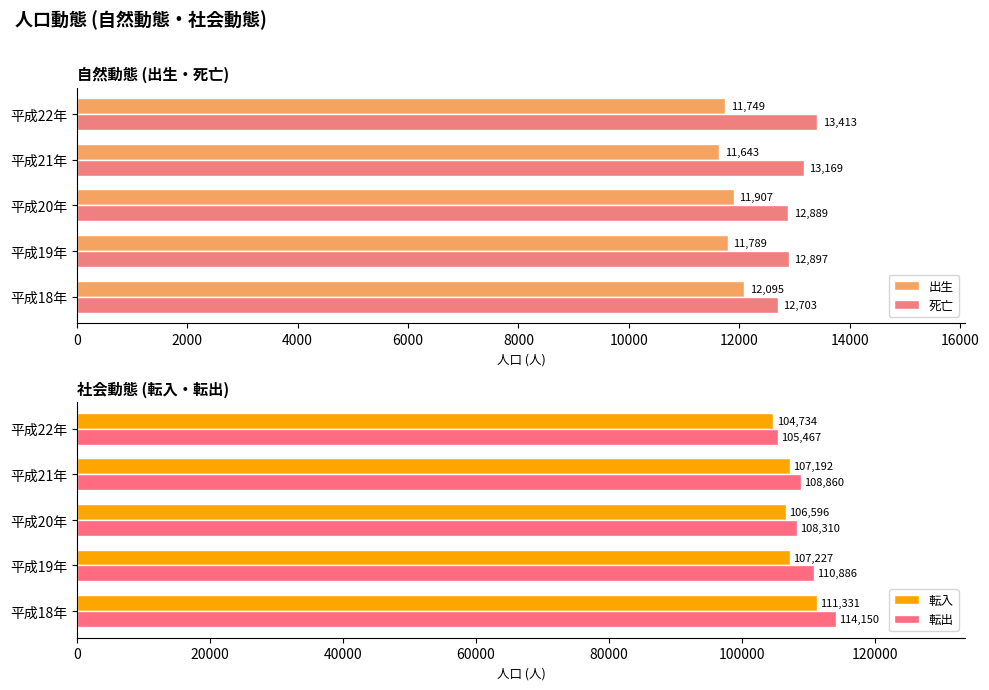

Where is 死亡 nearest to the value 13058?

平成21年